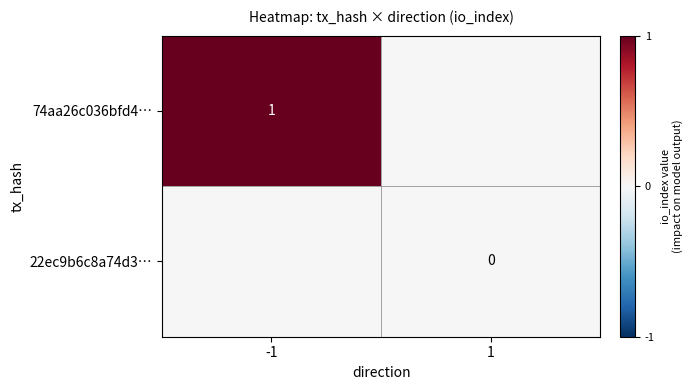

Is it true that 74aa26c036bfd4… equals 1 at -1?

True